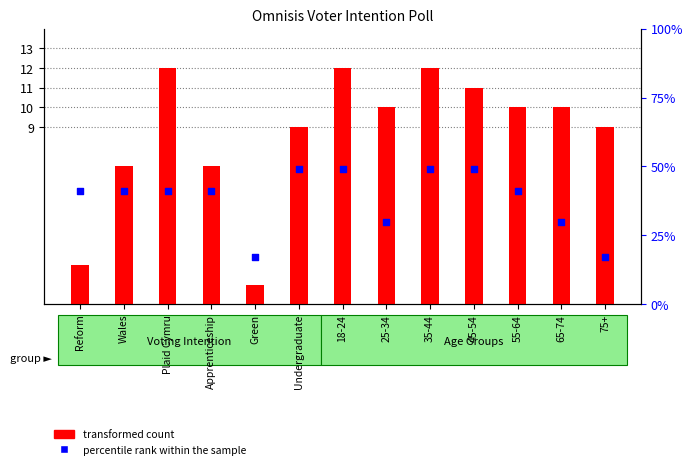

What is the total value across all series at 18-24?

61